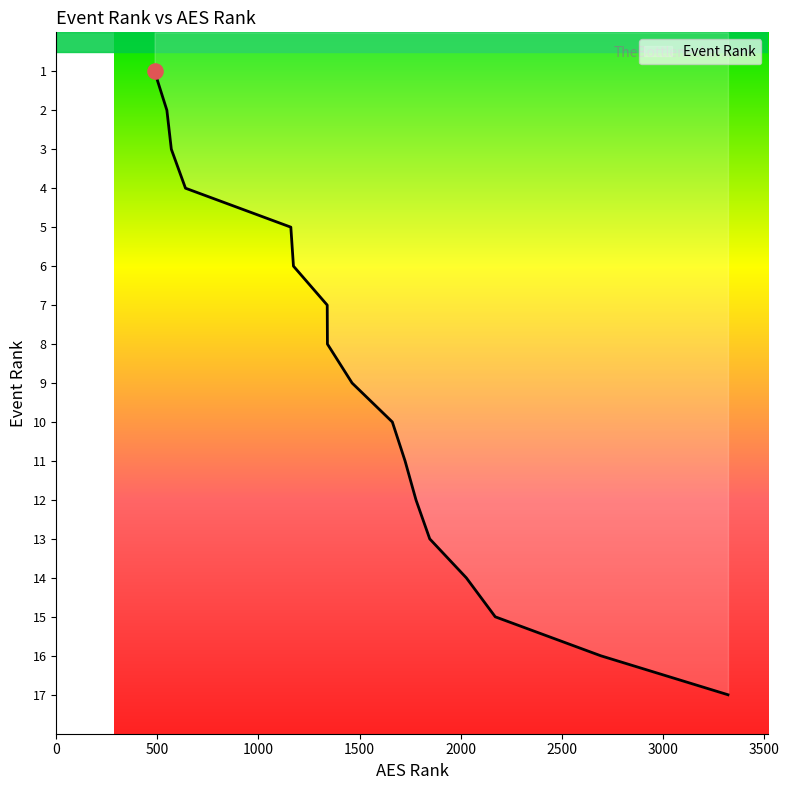

What is the greatest value displayed?

17